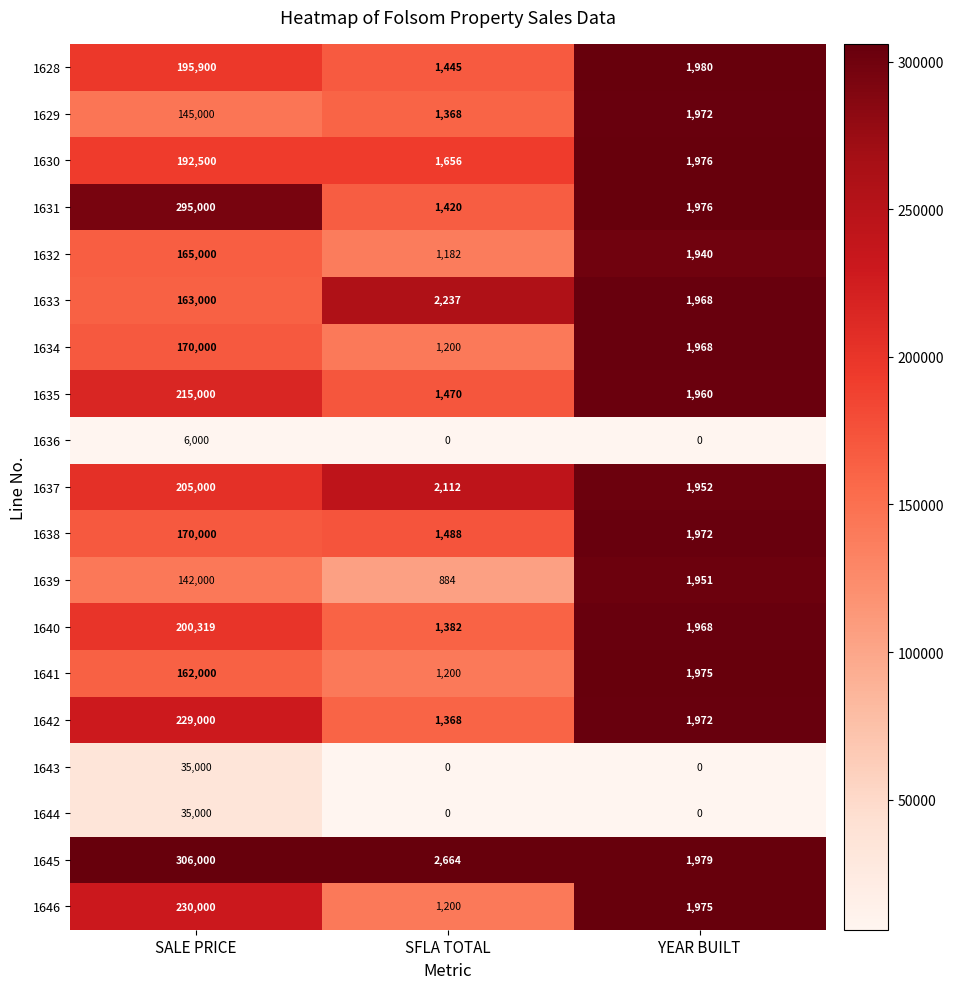

How many distinct data groups are displayed?

19